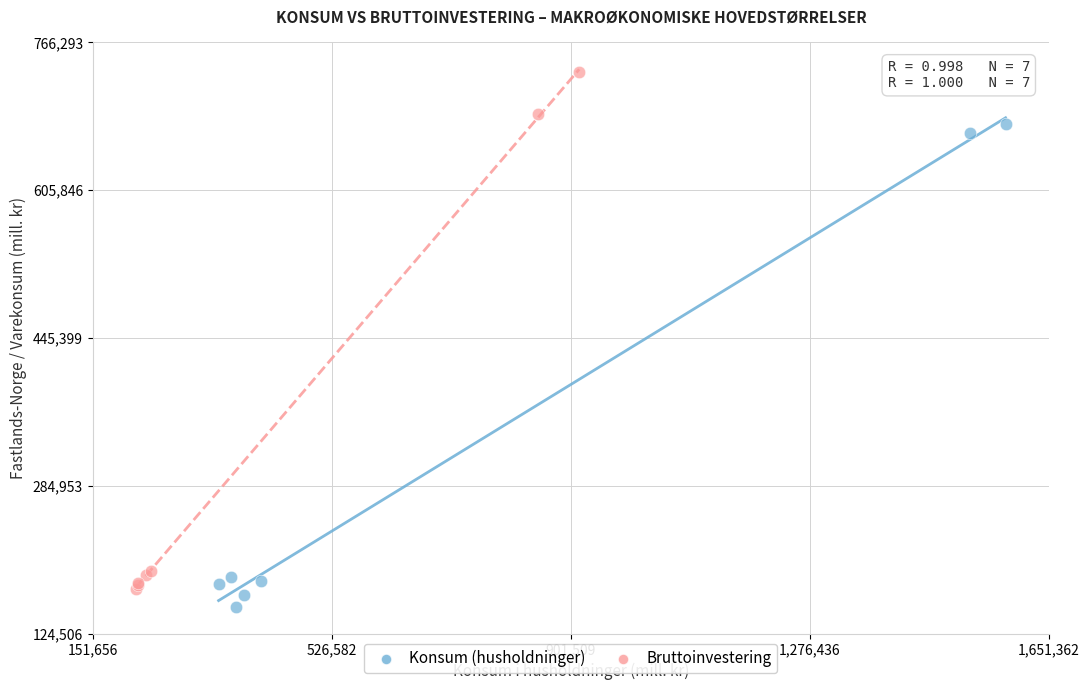

Which series has the largest Y range (max minus min)?

Bruttoinvestering